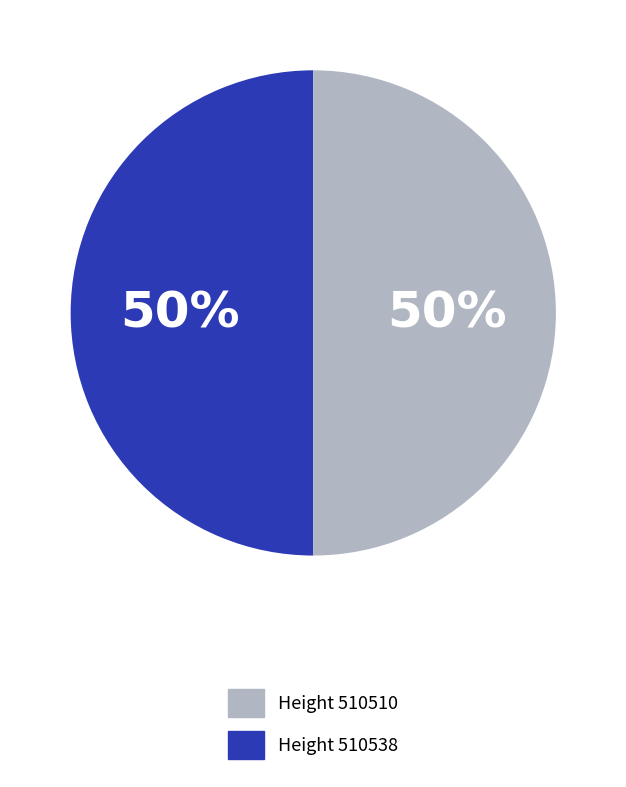

Count the number of slices in the pie.

2